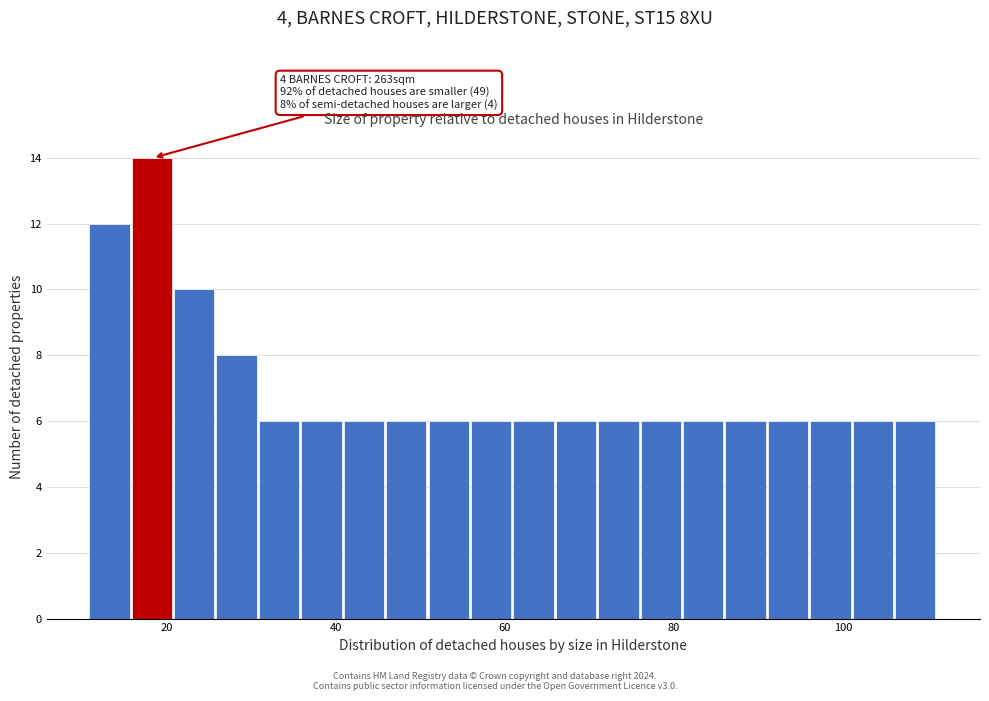

Around what value on the x-axis is the tallest bar? Give the approximate position of its centre, as read against the axis.

18